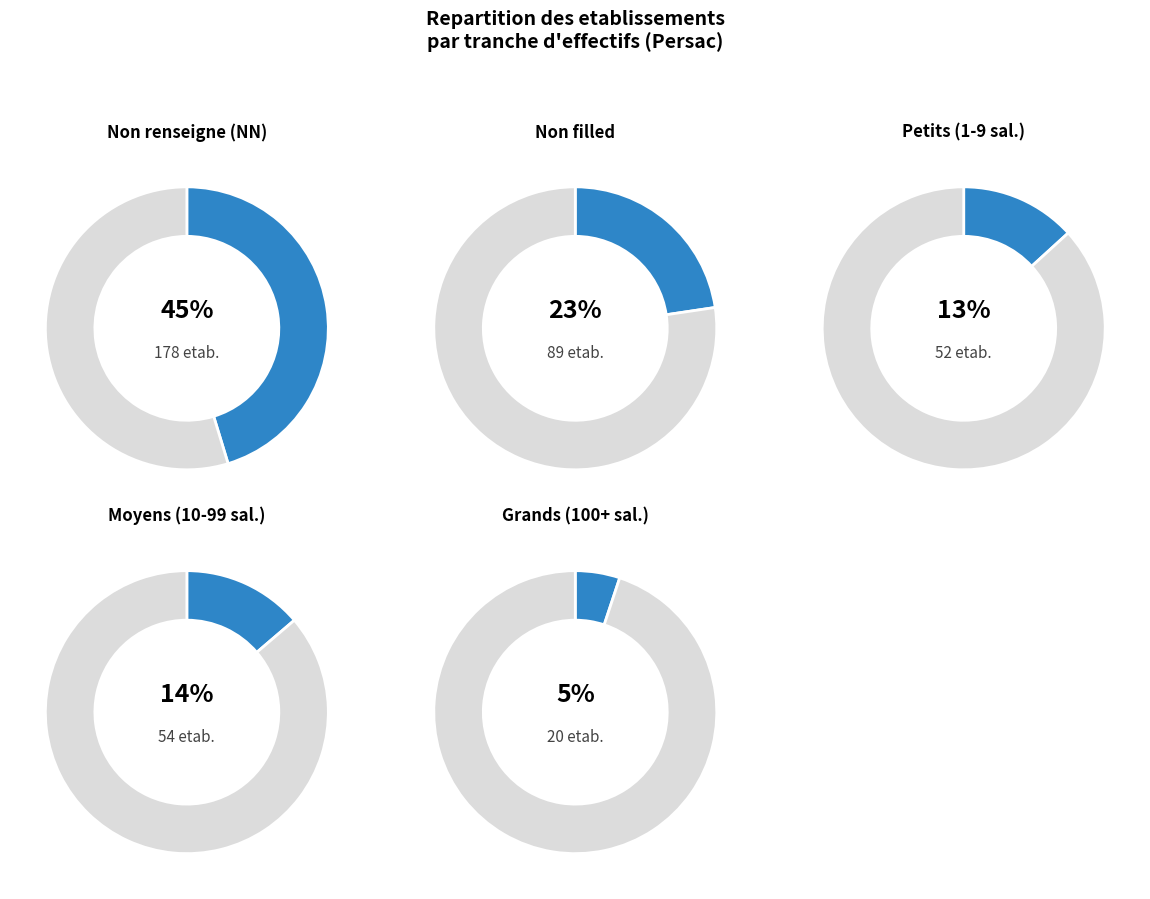

What percentage is NOT represented by ?

77.4%